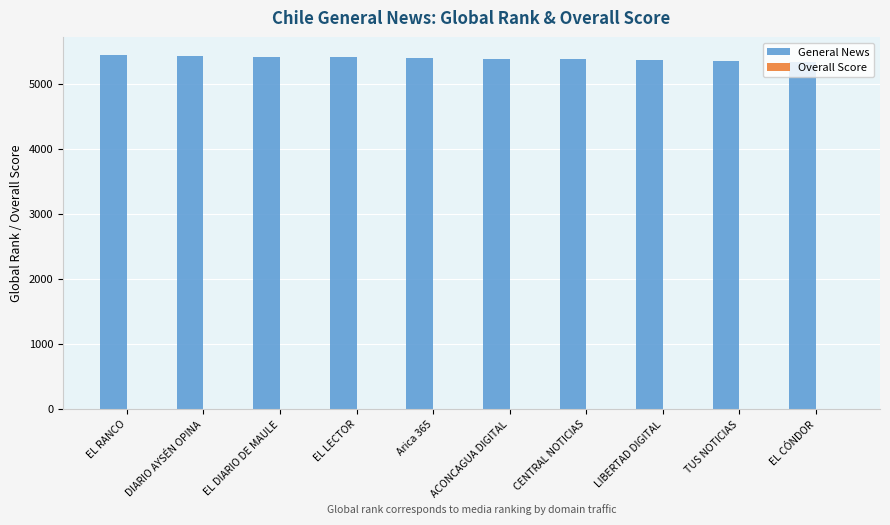

Are the bars grouped side by side (vs. stacked)?

Yes